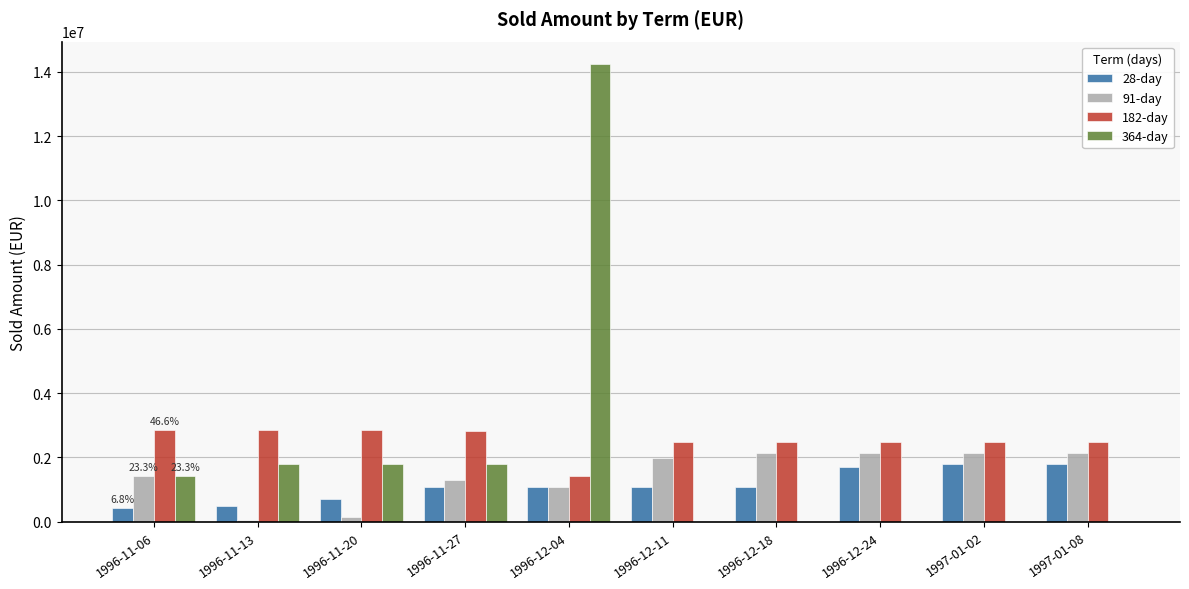

What are all the series names shown in the legend?

28-day, 91-day, 182-day, 364-day